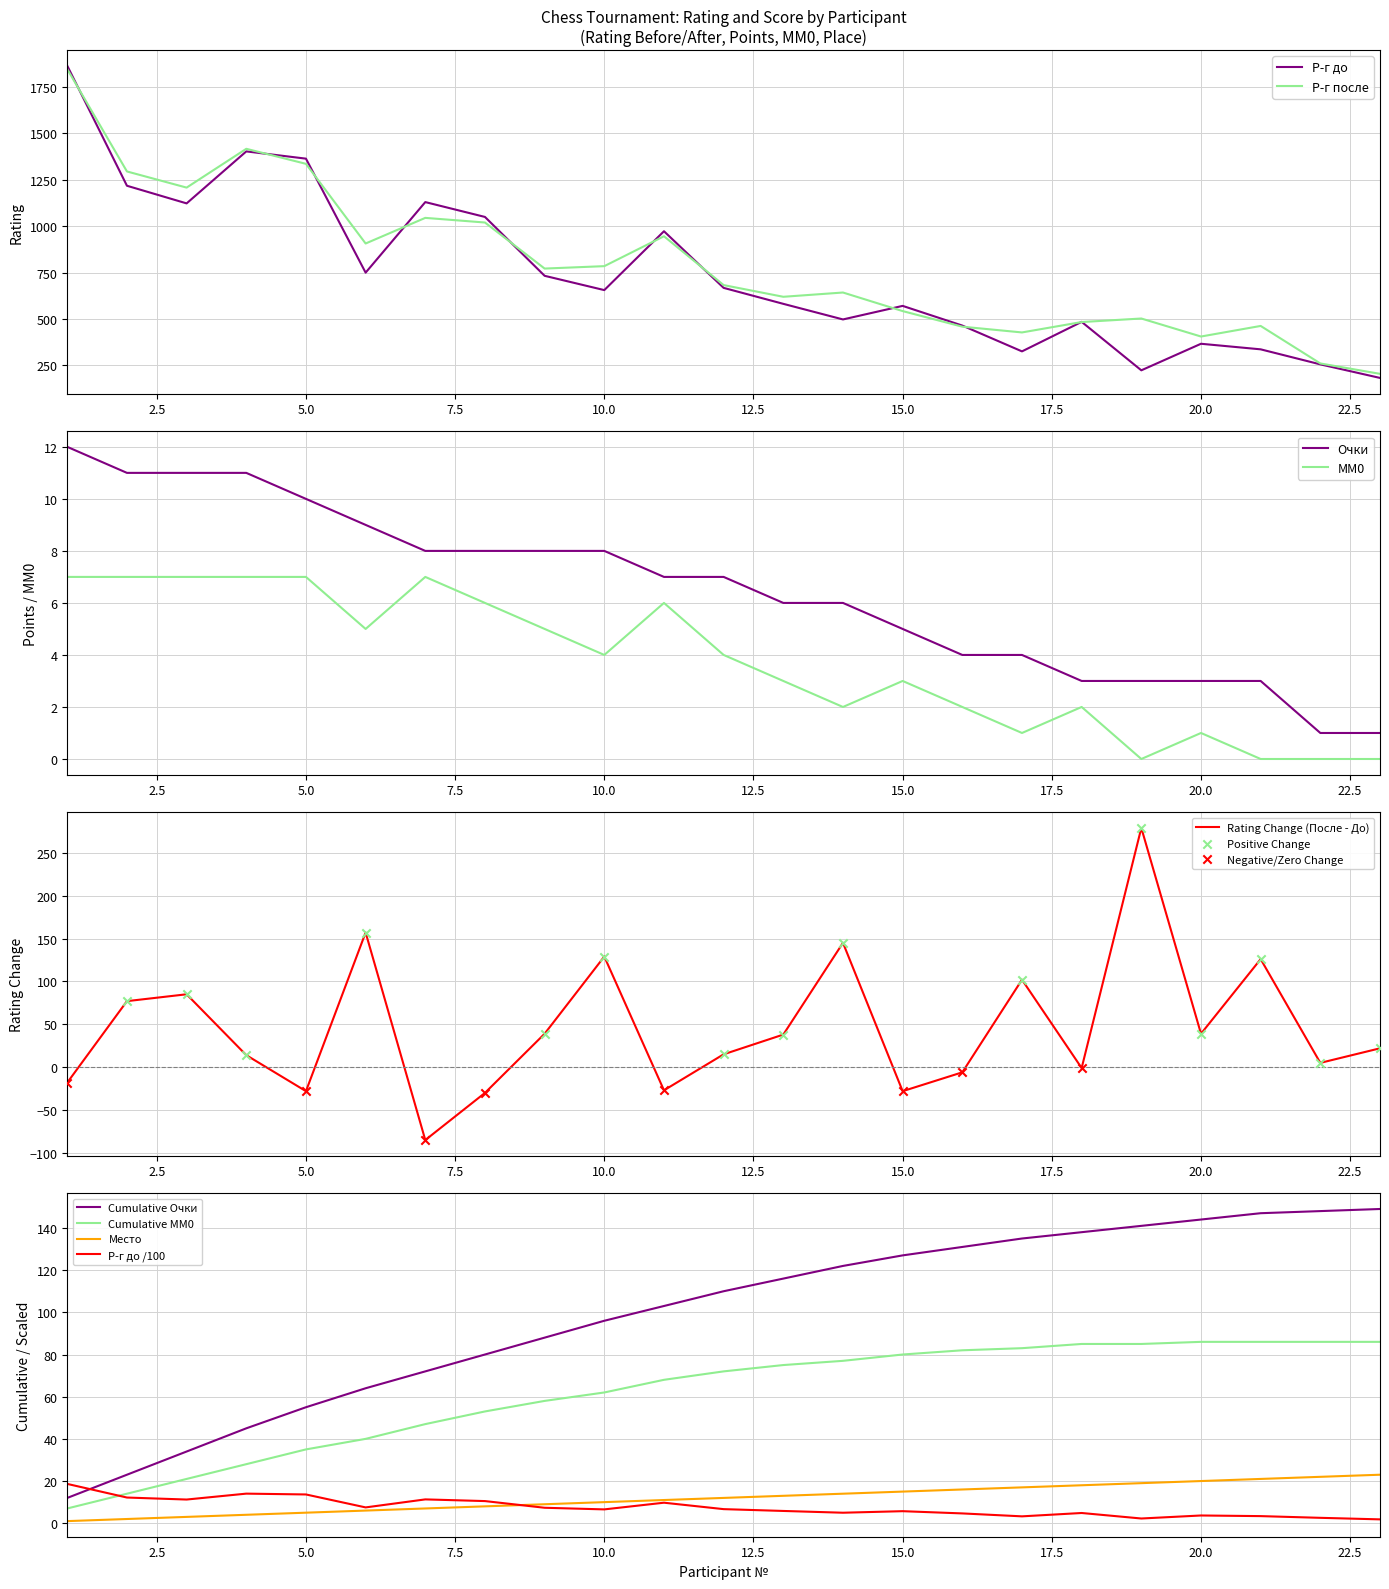

What is the total value across all series at 9?

1527